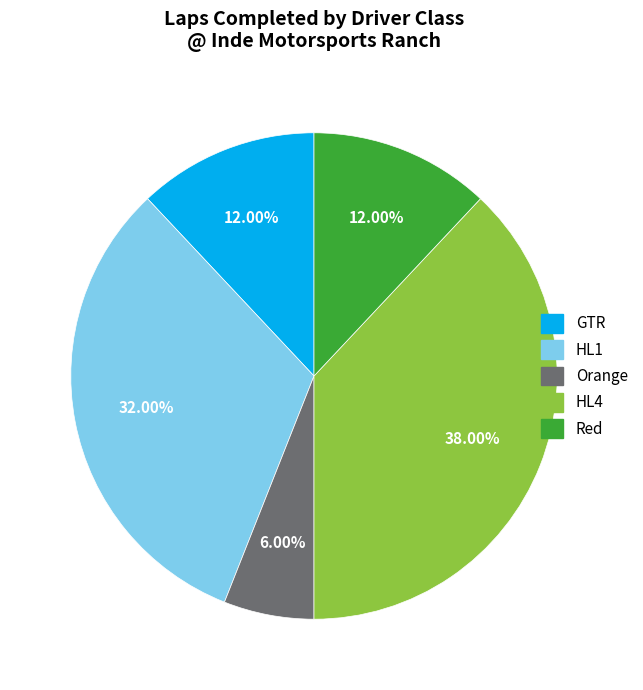

How many segments does this pie chart have?

5